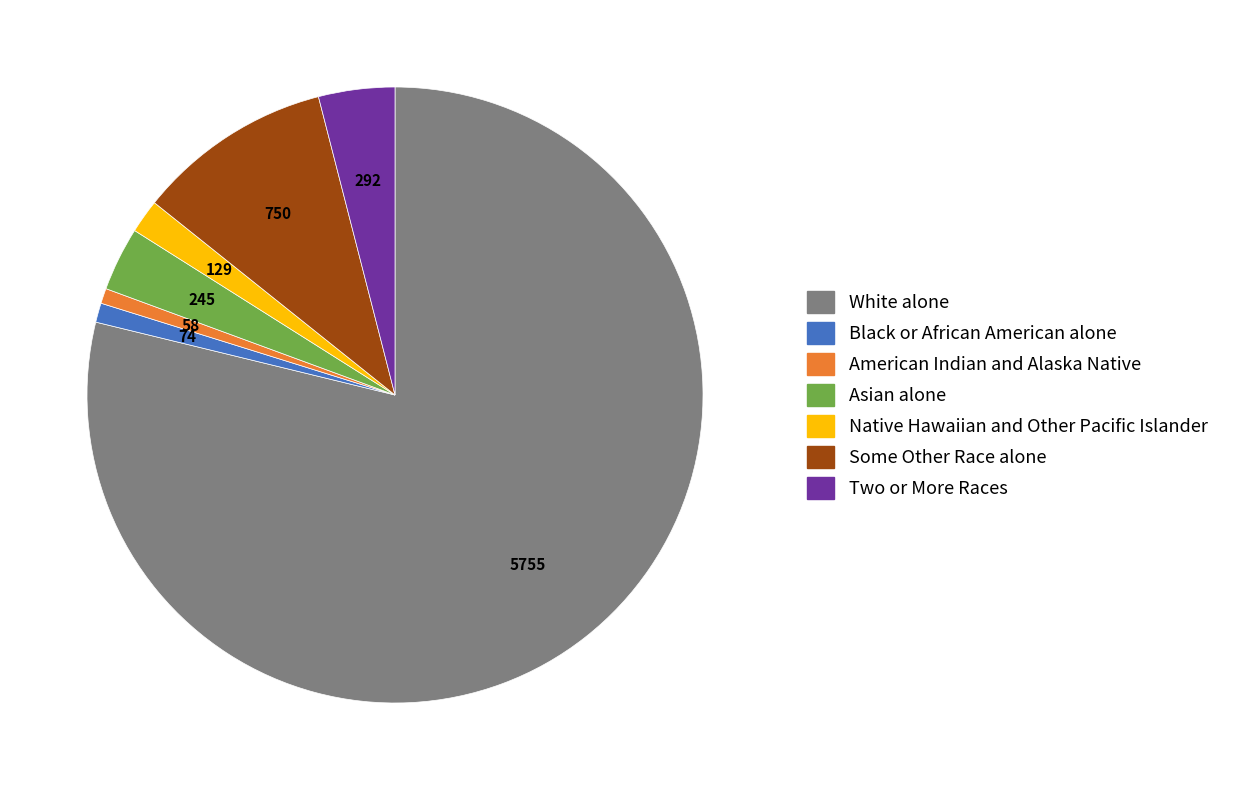

Does Some Other Race alone represent more than half of the total?

No